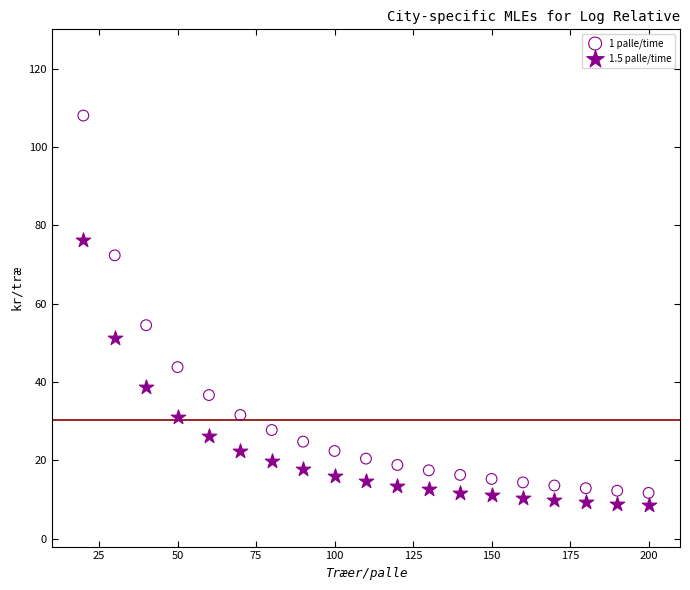

Across all data points, what is the range of Y values (max minus min)?

99.5